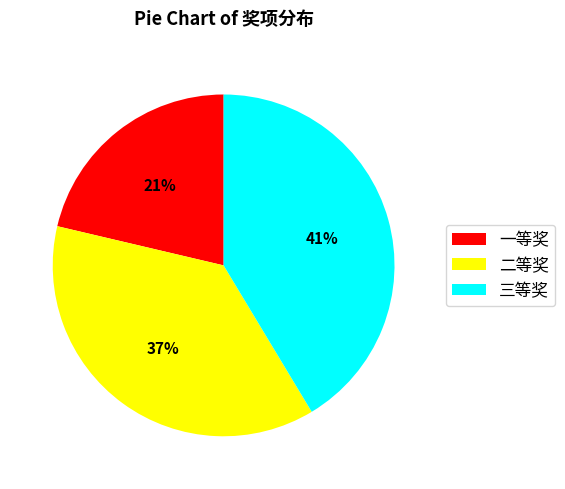

Which category has the biggest portion of the pie?

三等奖